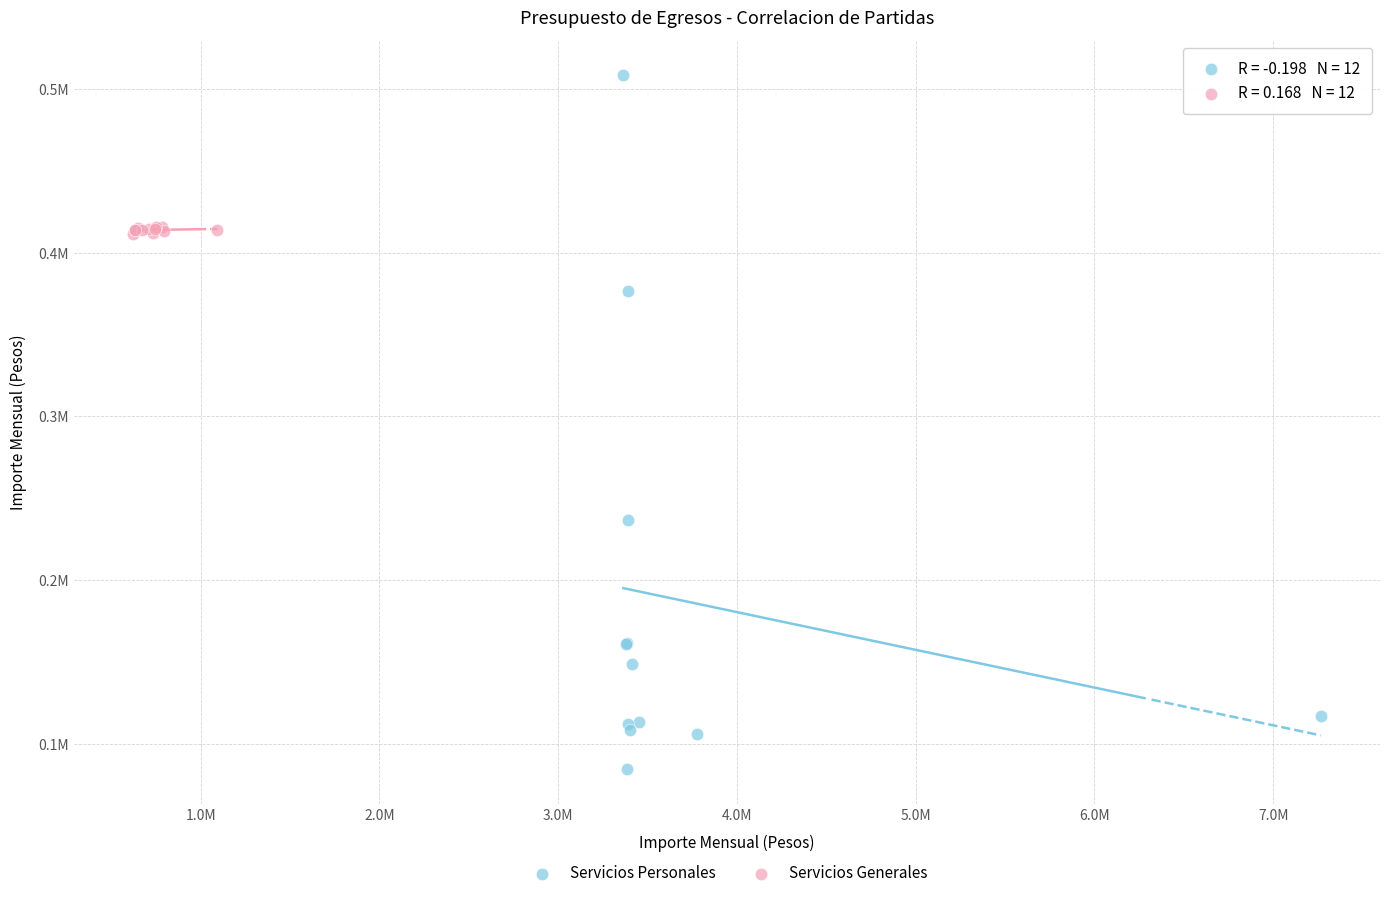

Which series contains the lowest Y value?

Servicios Personales